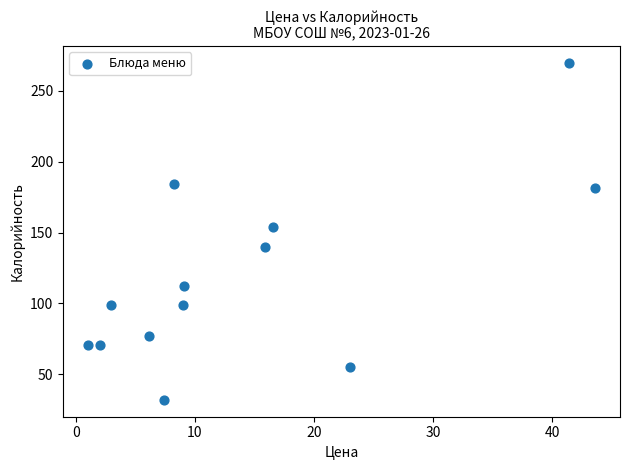

What Y value in the scatter plot is closest to 150?

154.3